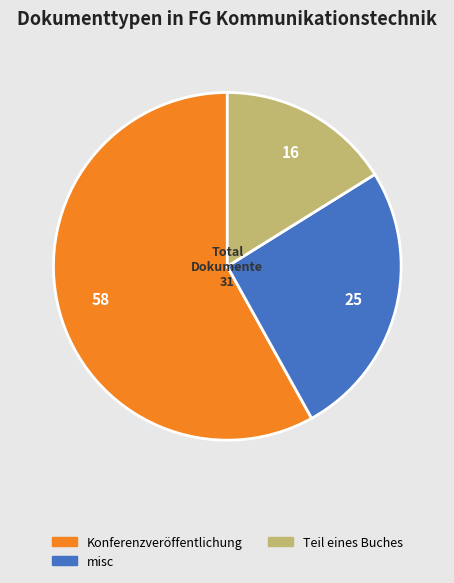

Is there any slice that represents more than half of the pie?

Yes